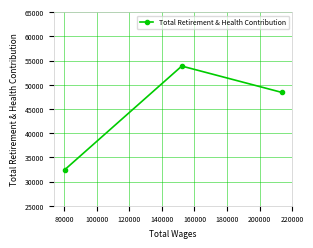

What is the average value?

44891